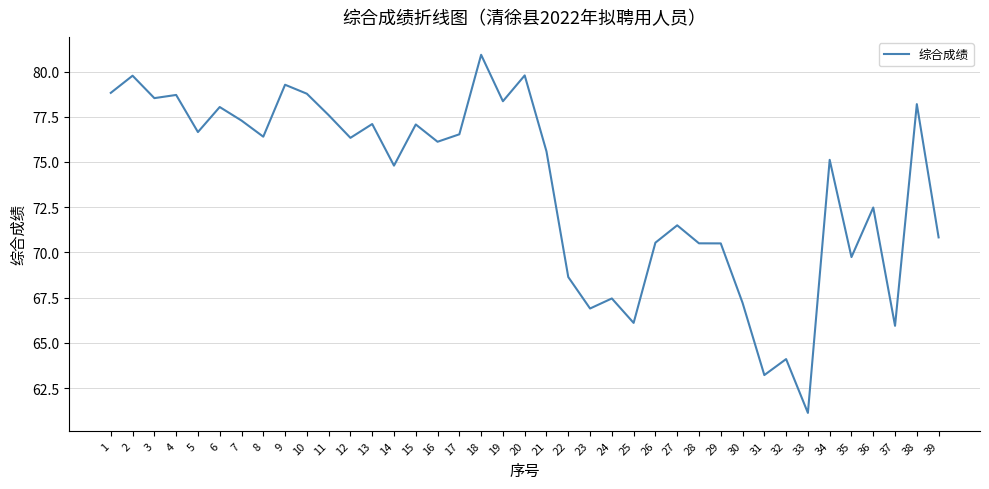

Which category has the lowest value across all series?

33